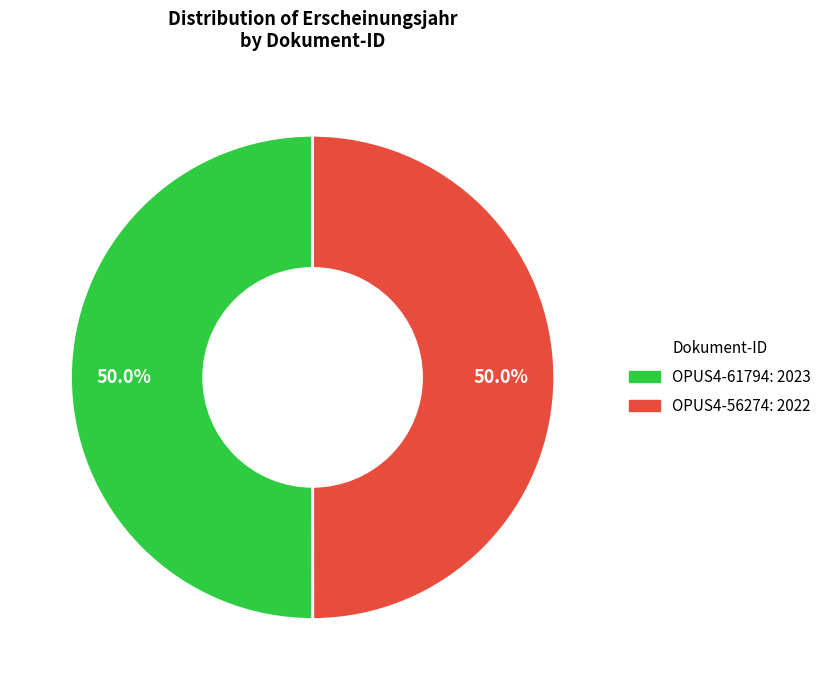

Approximately how many times larger is the value at OPUS4-61794 compared to OPUS4-56274?

1.0